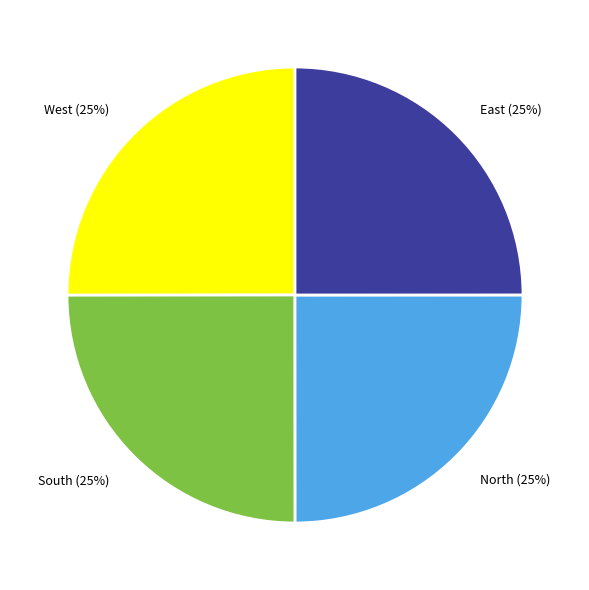

Approximately how many times larger is the value at North compared to South?

1.0